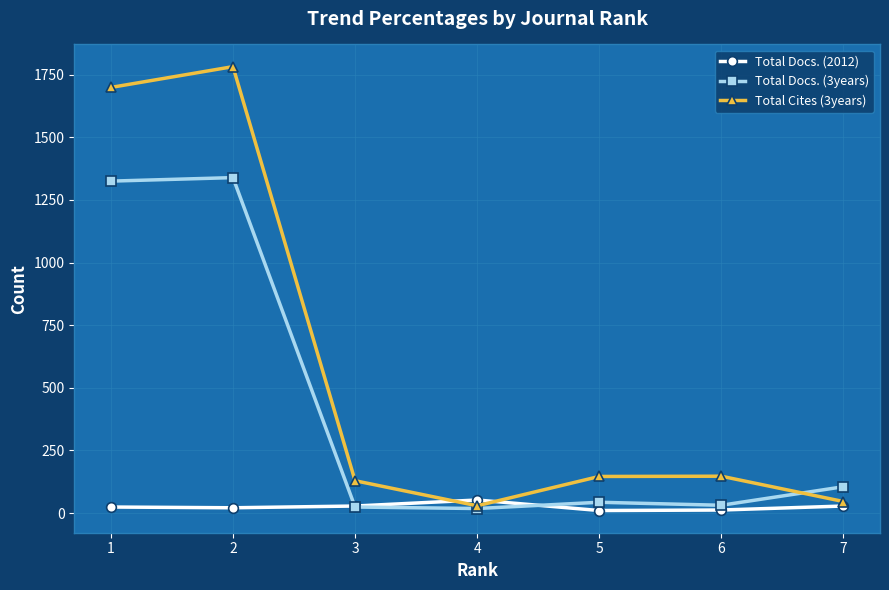

What is the sum of all Total Docs. (2012) values?

175